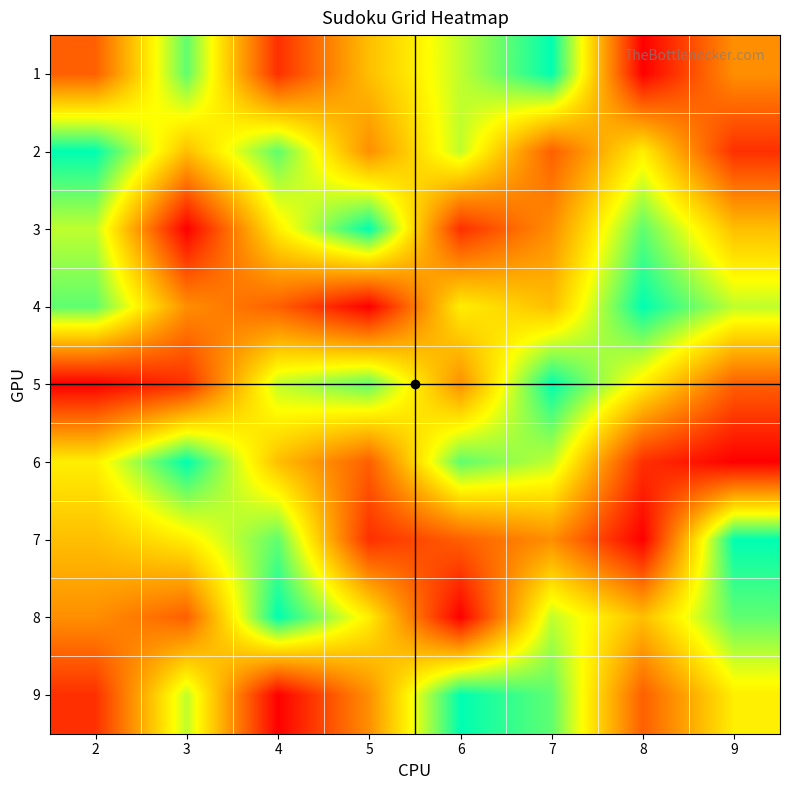

Reading left to right, list all the values displayed in this chart.

1: 2=3	3=8	4=2	5=5	6=7	7=9	8=1	9=4
2: 2=9	3=5	4=8	5=4	6=7	7=3	8=6	9=2
3: 2=7	3=1	4=6	5=9	6=2	7=4	8=8	9=5
4: 2=8	3=4	4=3	5=1	6=6	7=5	8=9	9=7
5: 2=1	3=2	4=7	5=8	6=4	7=9	8=6	9=3
6: 2=6	3=9	4=5	5=3	6=8	7=7	8=2	9=1
7: 2=5	3=6	4=8	5=2	6=3	7=4	8=1	9=9
8: 2=4	3=3	4=9	5=6	6=1	7=7	8=5	9=8
9: 2=2	3=7	4=1	5=4	6=9	7=8	8=3	9=6